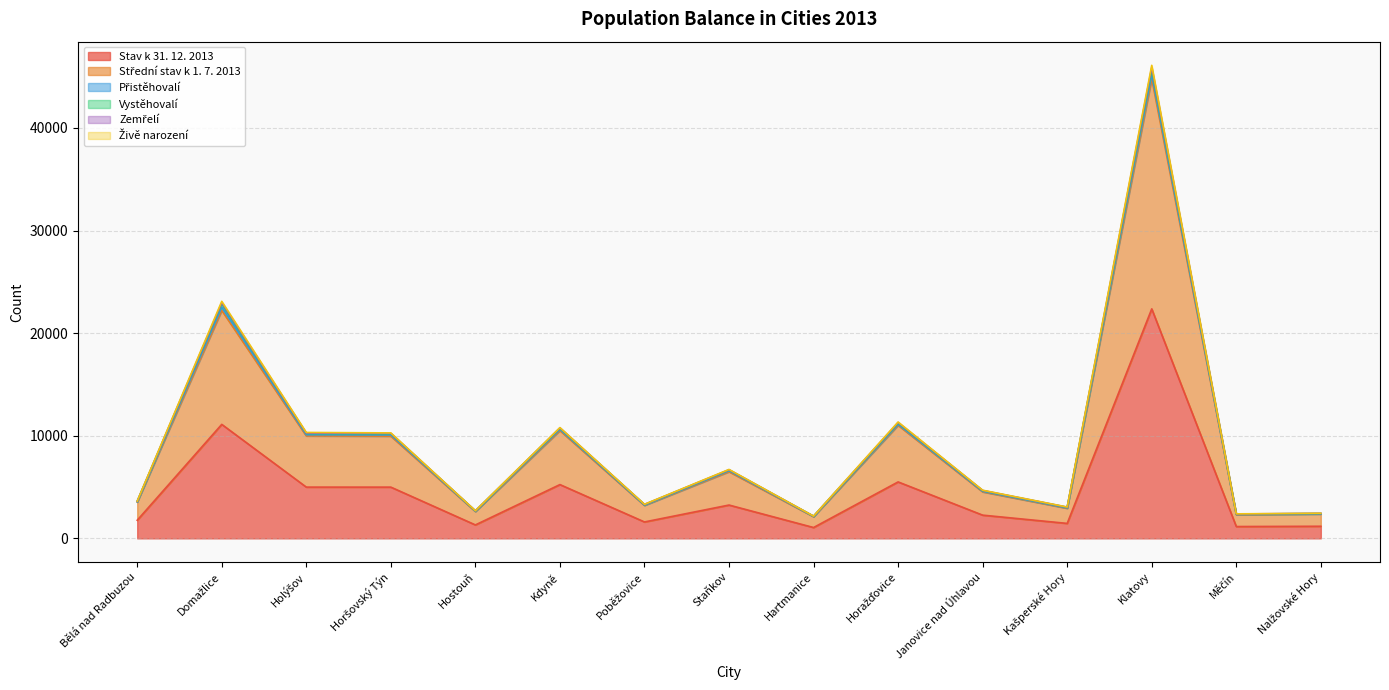

What is the difference between the highest and lowest values at Janovice nad Úhlavou?

2430